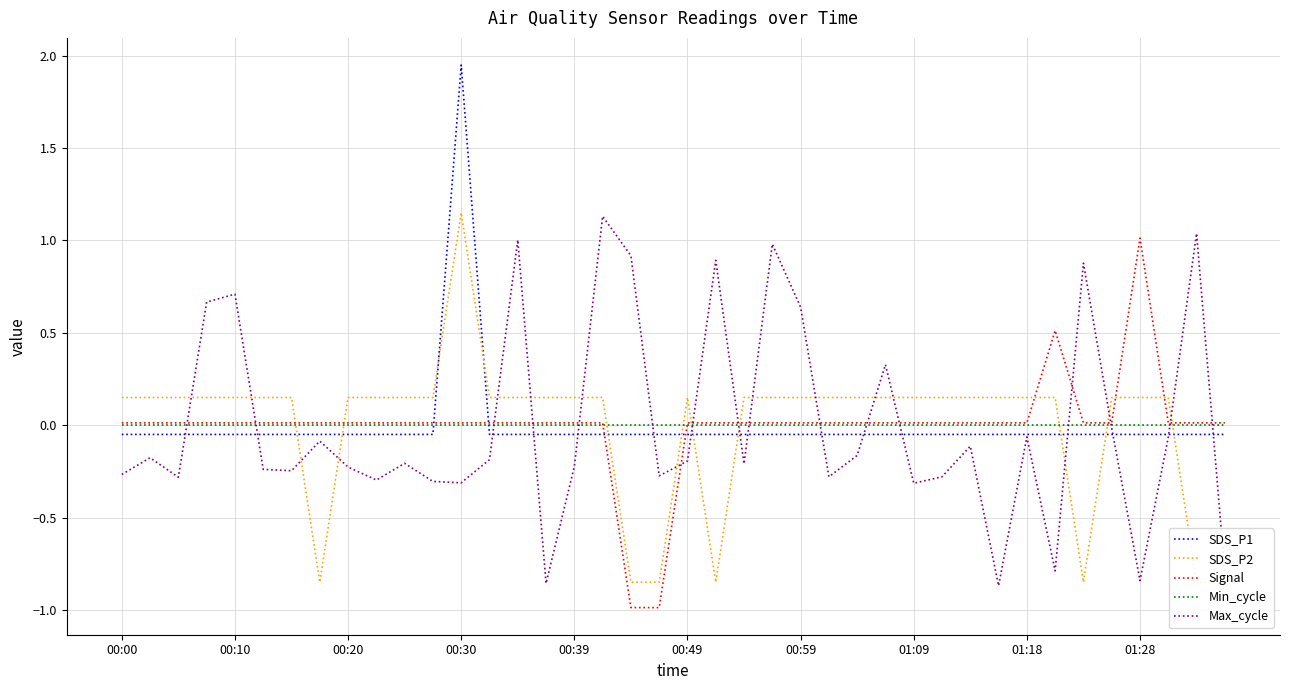

Reading right to left, extract all data points from this chart.

SDS_P1: -0.1	-0.1	-0.1	-0.1	-0.1	-0.1	-0.1	-0.1	-0.1	-0.1	-0.1	-0.1	-0.1	-0.1	-0.1	-0.1	-0.1	-0.1	-0.1	-0.1	-0.1	-0.1	-0.1	-0.1	-0.1	-0.1	-0.1	1.9	-0.1	-0.1	-0.1	-0.1	-0.1	-0.1	-0.1	-0.1	-0.1	-0.1	-0.1	-0.1
SDS_P2: -0.9	-0.9	0.1	0.1	0.1	-0.9	0.1	0.1	0.1	0.1	0.1	0.1	0.1	0.1	0.1	0.1	0.1	0.1	-0.9	0.1	-0.9	-0.9	0.1	0.1	0.1	0.1	0.1	1.1	0.1	0.1	0.1	0.1	-0.9	0.1	0.1	0.1	0.1	0.1	0.1	0.1
Signal: 0.0	0.0	0.0	1.0	0.0	0.0	0.5	0.0	0.0	0.0	0.0	0.0	0.0	0.0	0.0	0.0	0.0	0.0	0.0	0.0	-1.0	-1.0	0.0	0.0	0.0	0.0	0.0	0.0	0.0	0.0	0.0	0.0	0.0	0.0	0.0	0.0	0.0	0.0	0.0	0.0
Min_cycle: 0.0	0.0	0.0	0.0	0.0	0.0	0.0	0.0	0.0	0.0	0.0	0.0	0.0	0.0	0.0	0.0	0.0	0.0	0.0	0.0	0.0	0.0	0.0	0.0	0.0	0.0	0.0	0.0	0.0	0.0	0.0	0.0	0.0	0.0	0.0	0.0	0.0	0.0	0.0	0.0
Max_cycle: -0.8	1.0	-0.1	-0.8	-0.0	0.9	-0.8	-0.1	-0.9	-0.1	-0.3	-0.3	0.3	-0.2	-0.3	0.6	1.0	-0.2	0.9	-0.2	-0.3	0.9	1.1	-0.2	-0.9	1.0	-0.2	-0.3	-0.3	-0.2	-0.3	-0.2	-0.1	-0.2	-0.2	0.7	0.7	-0.3	-0.2	-0.3